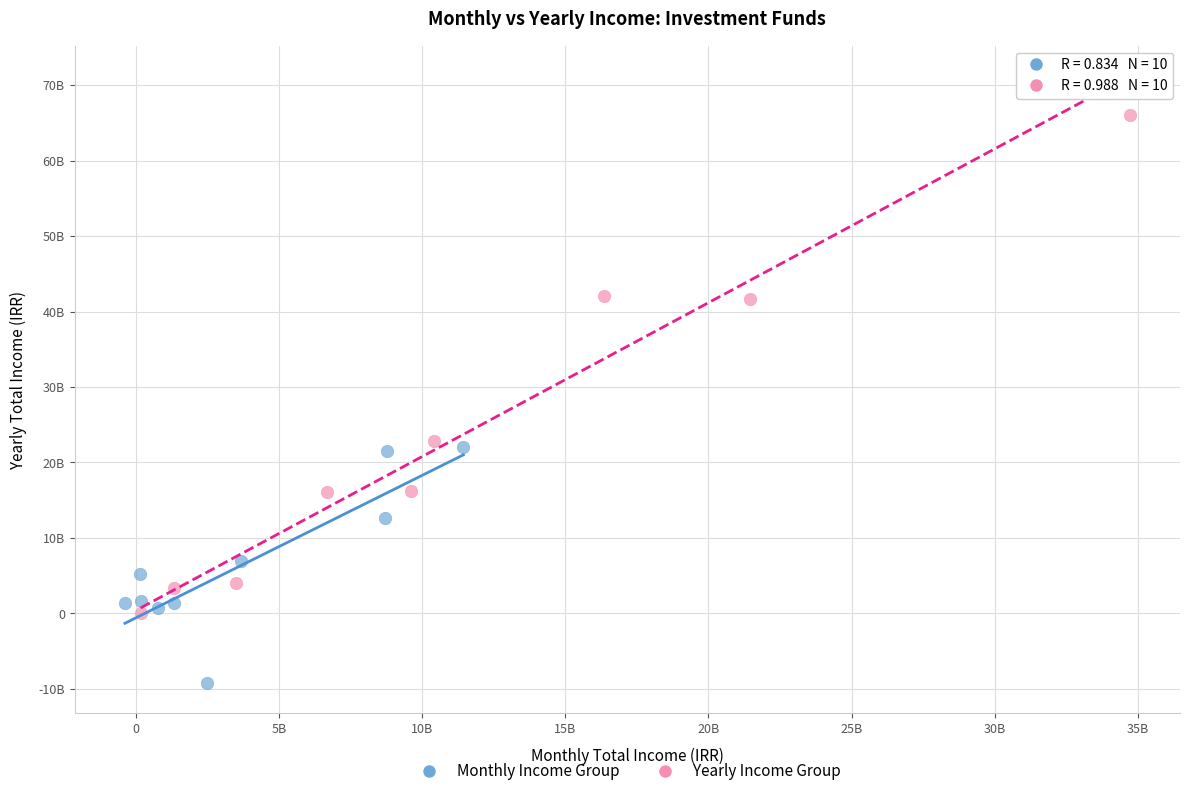

What are all the series names shown in the legend?

Monthly Income Group, Yearly Income Group